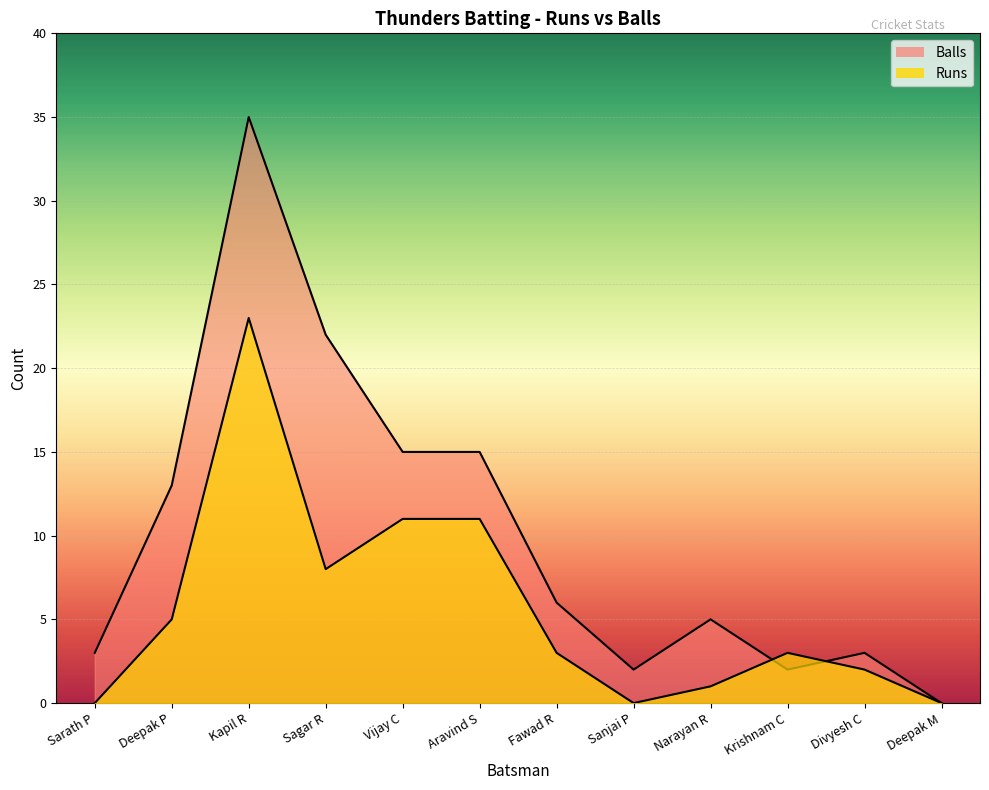

The Runs series shows 3 at Fawad R. True or false?

True